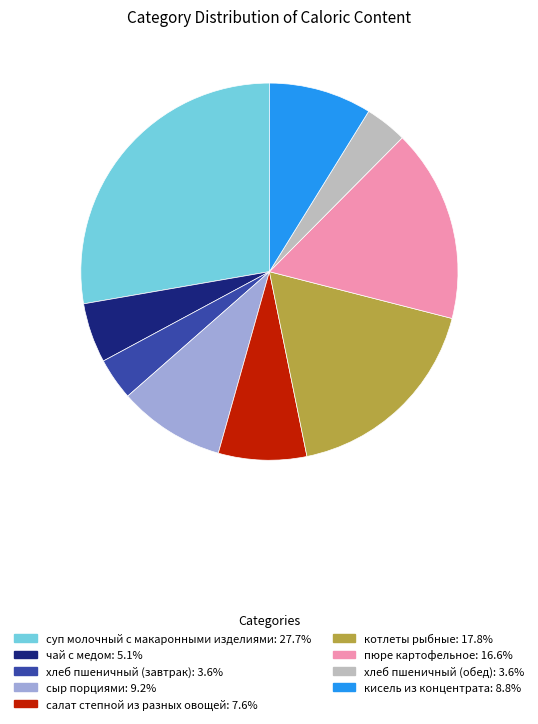

Is there any slice that represents more than half of the pie?

No